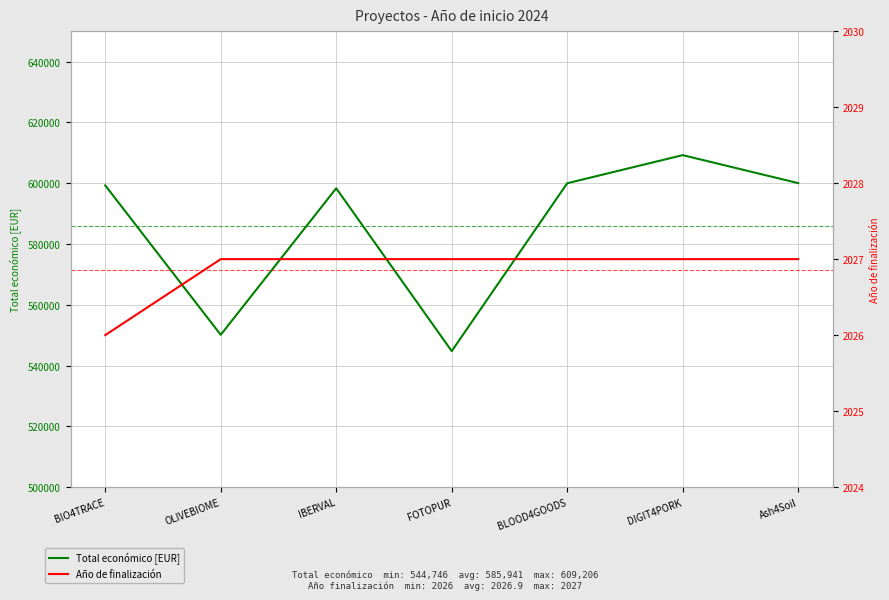

True or false: Total económico [EUR] and Año de finalización intersect in this chart.

False